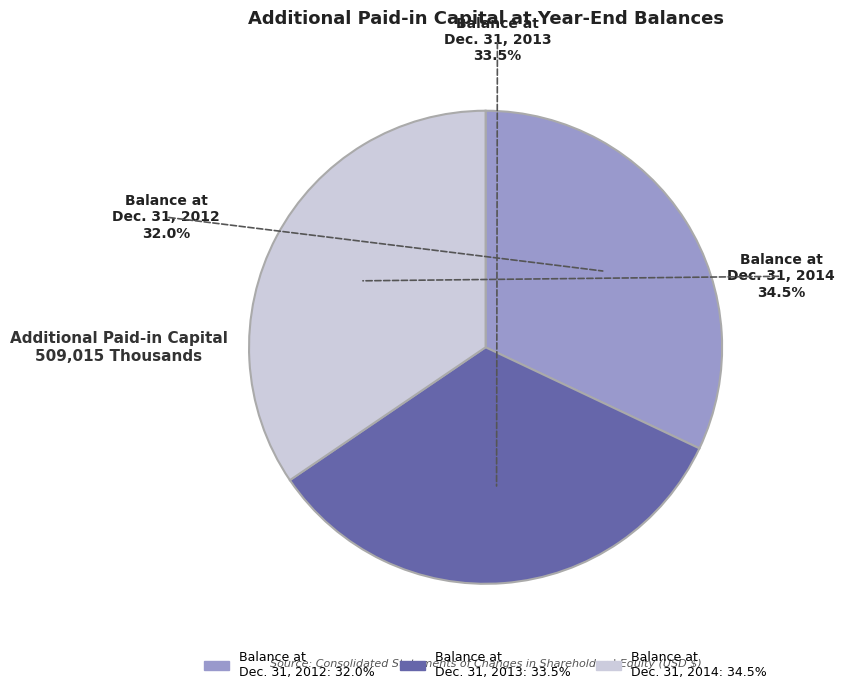

Approximately how many times larger is the value at Balance at Dec. 31, 2014 compared to Balance at Dec. 31, 2013?

1.0